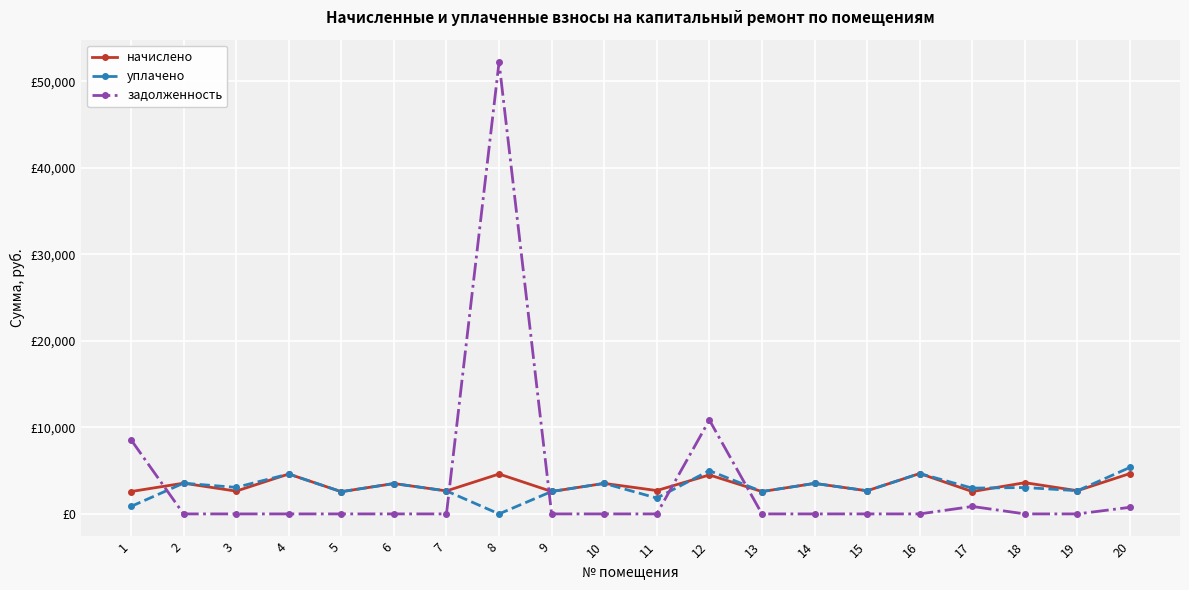

Does the chart have visible grid lines?

Yes